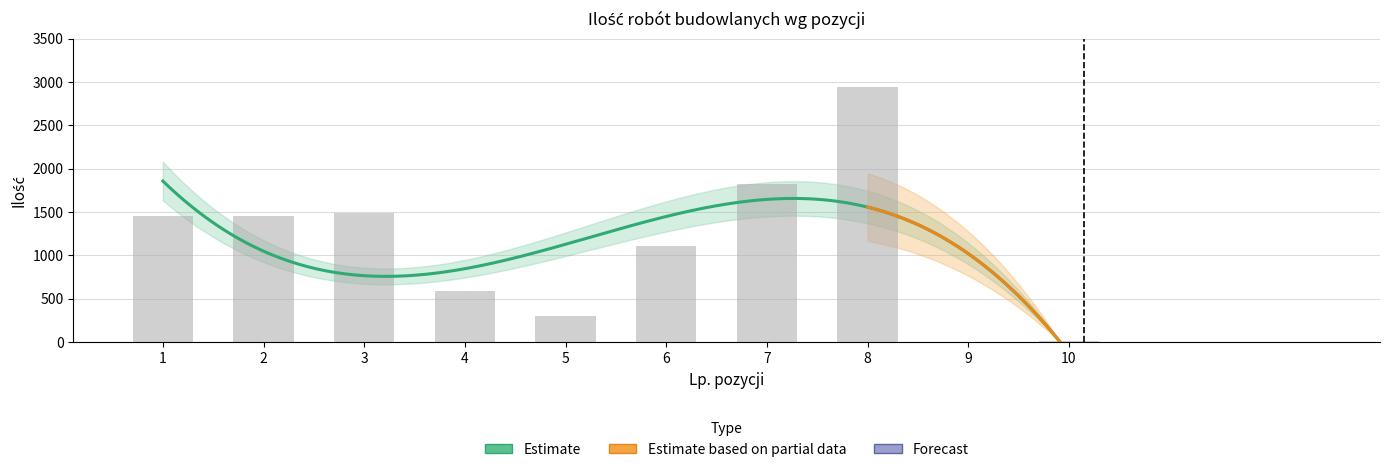

Is it true that the value at 10 is 15.0?

True